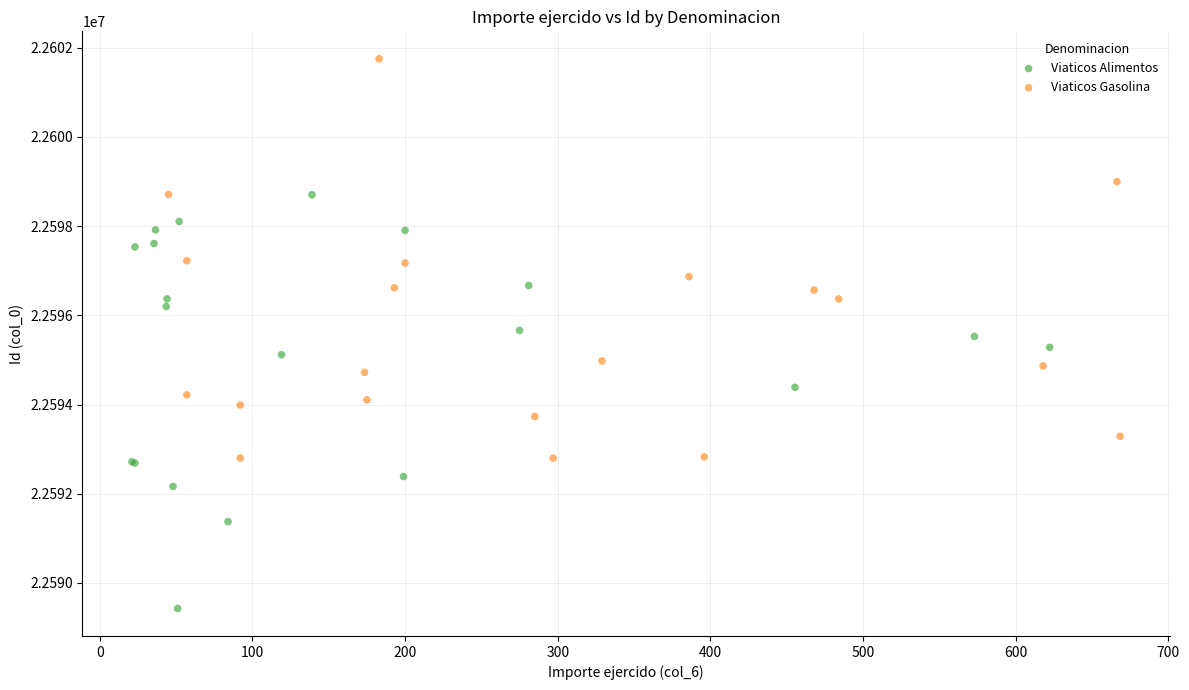

Which series contains the highest Y value?

Viaticos Gasolina